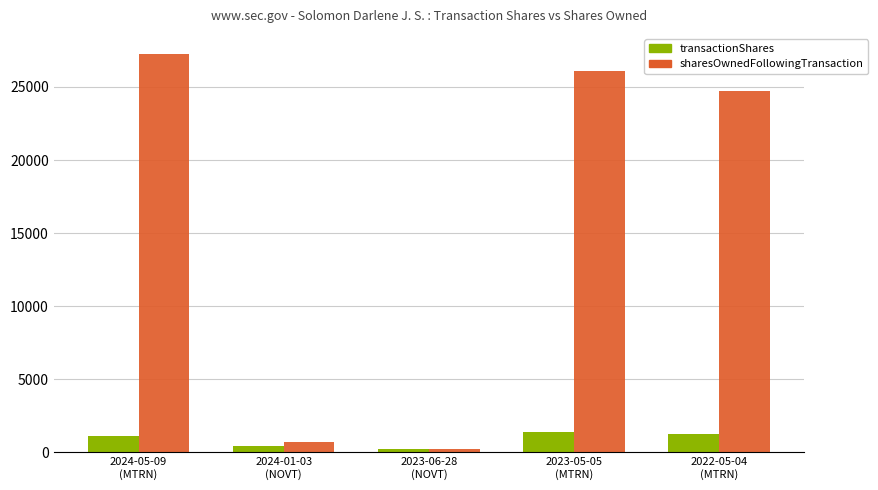

Which series has the widest spread of values?

sharesOwnedFollowingTransaction